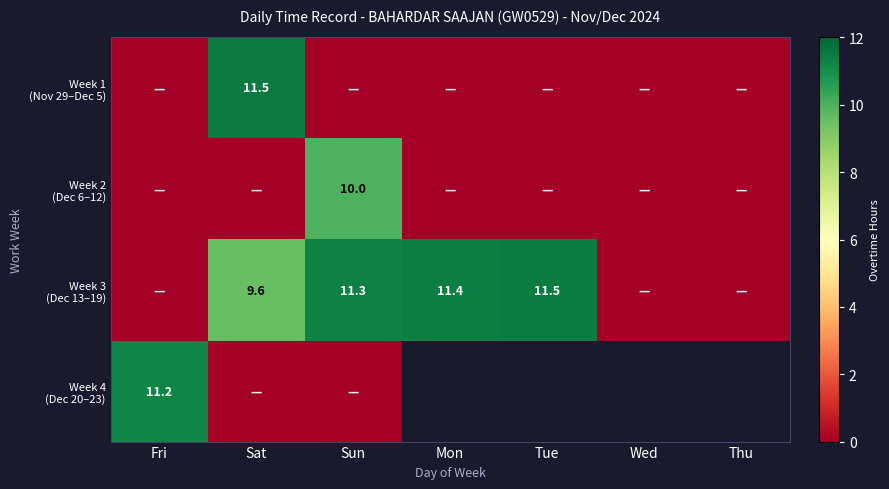

List the series in order of their peak value, highest first.

Week 1 (Nov 29–Dec 5), Week 3 (Dec 13–19), Week 4 (Dec 20–23), Week 2 (Dec 6–12)